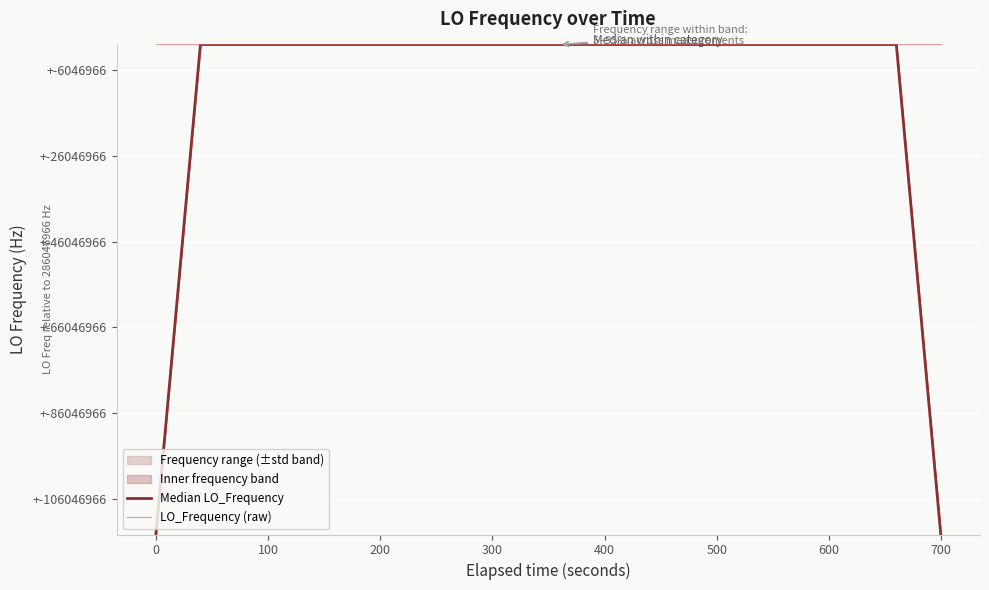

How many distinct data groups are displayed?

2